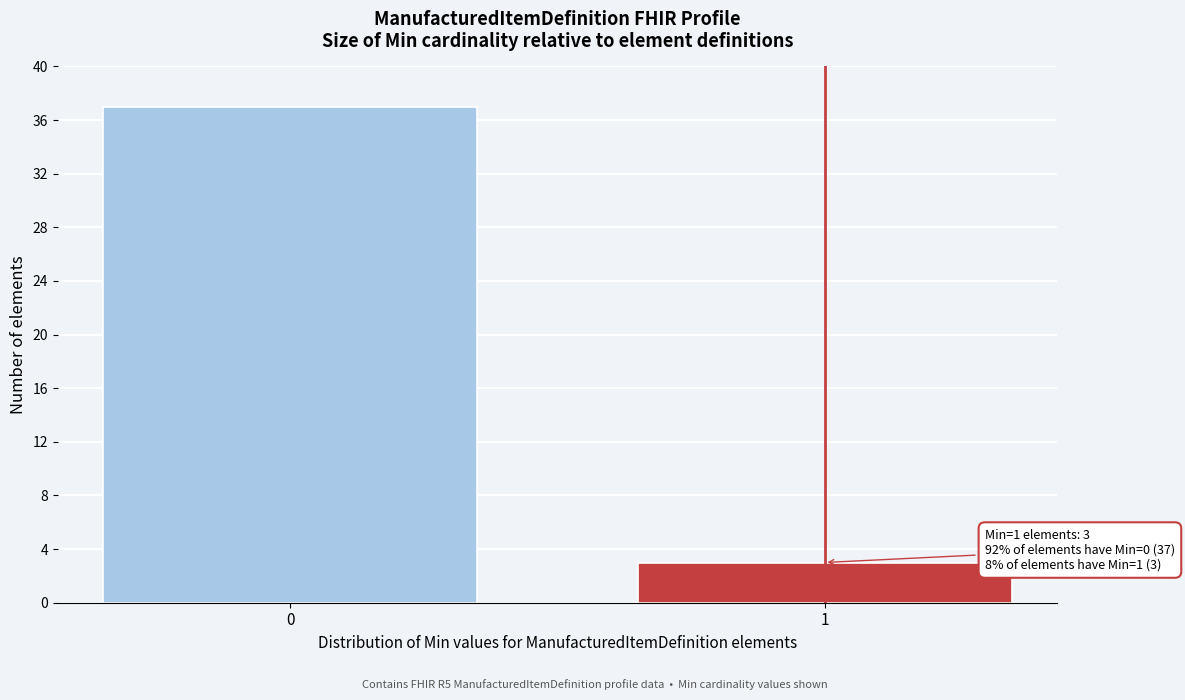

Reading right to left, transcribe all the data shown in this chart.

3	37